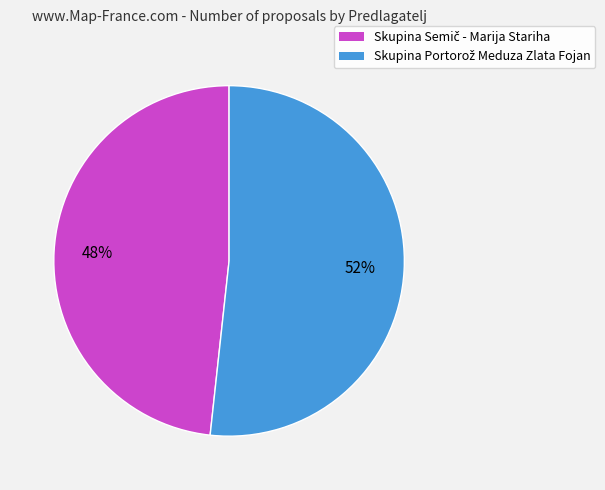

Does any single category account for the majority?

Yes